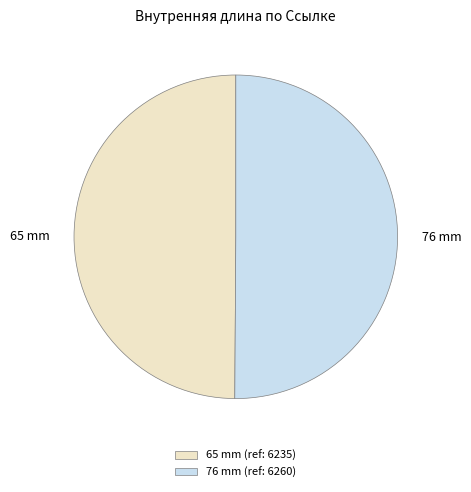

Approximately how many times larger is the value at 65 mm compared to 76 mm?

1.0